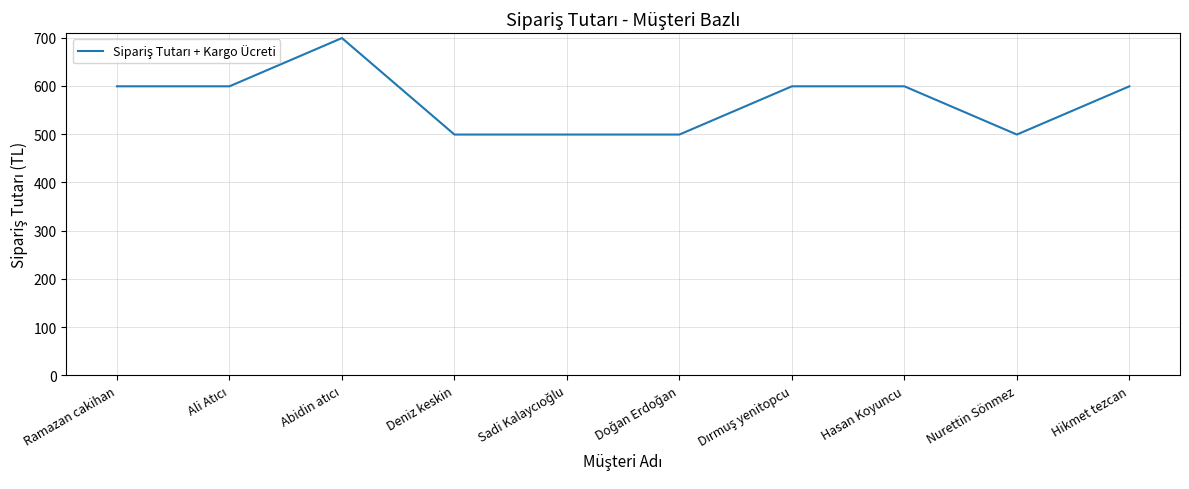

The value at Hikmet tezcan is 599. True or false?

True